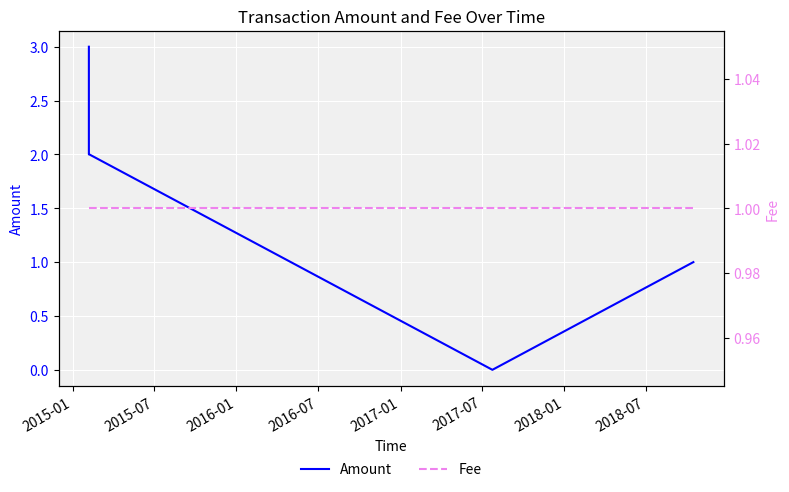

What are all the series names shown in the legend?

Amount, Fee